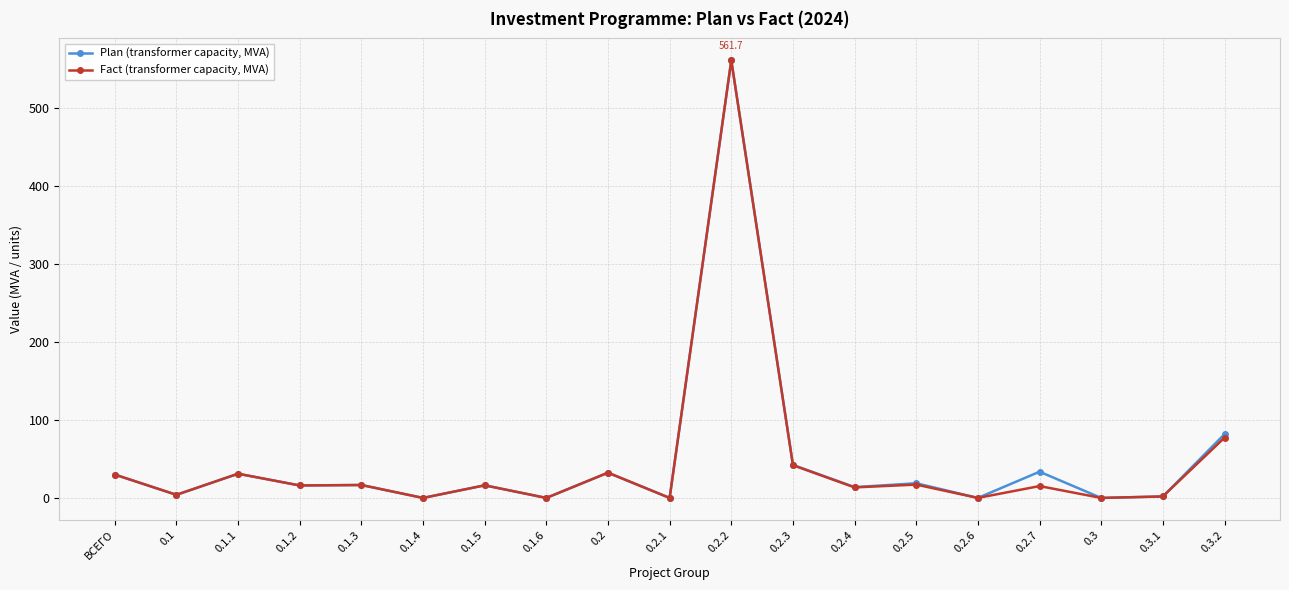

What is the label of the 9th point from the right?

0.2.2